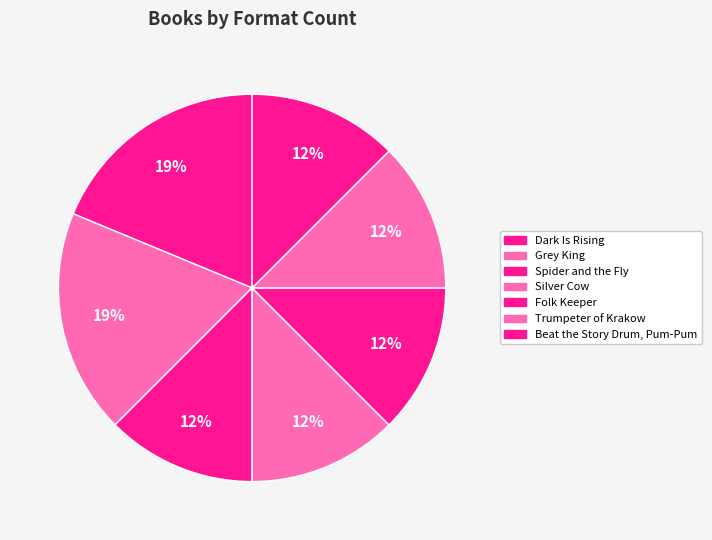

To the nearest percent, what is the average slice percentage?

14%